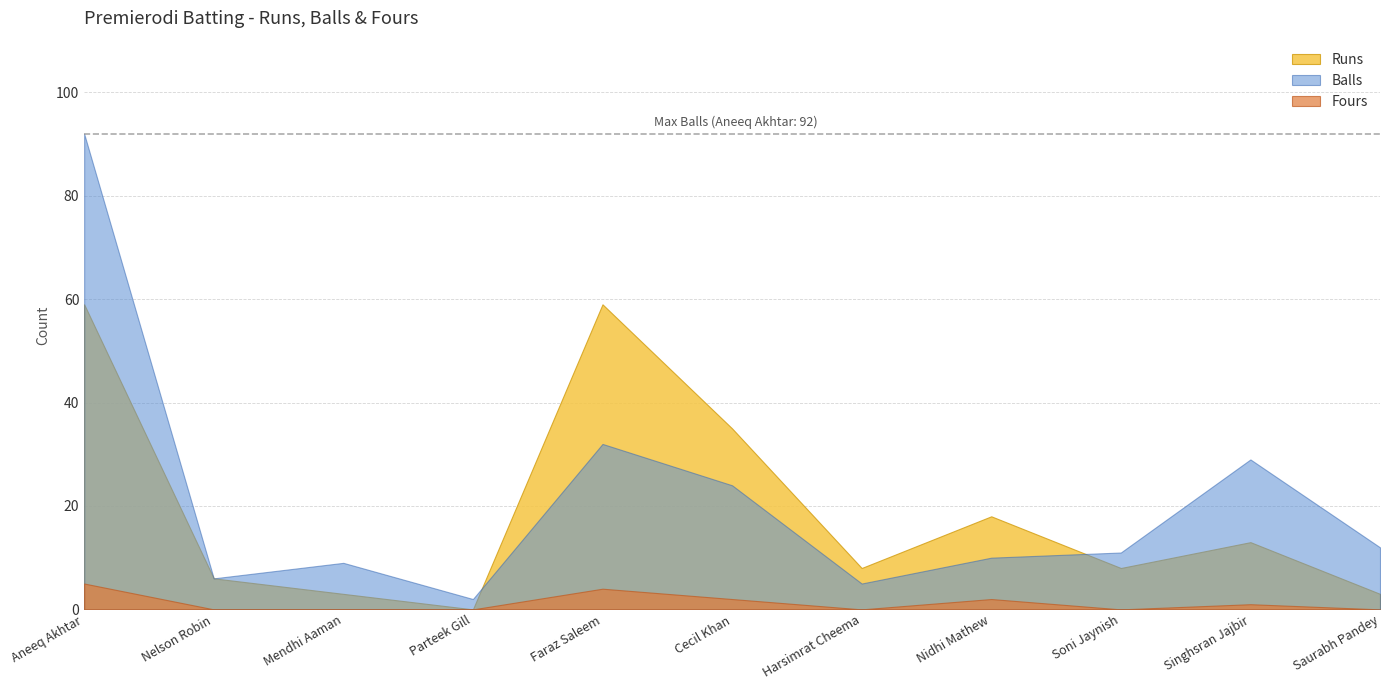

How many values in the Fours series exceed 0?

5